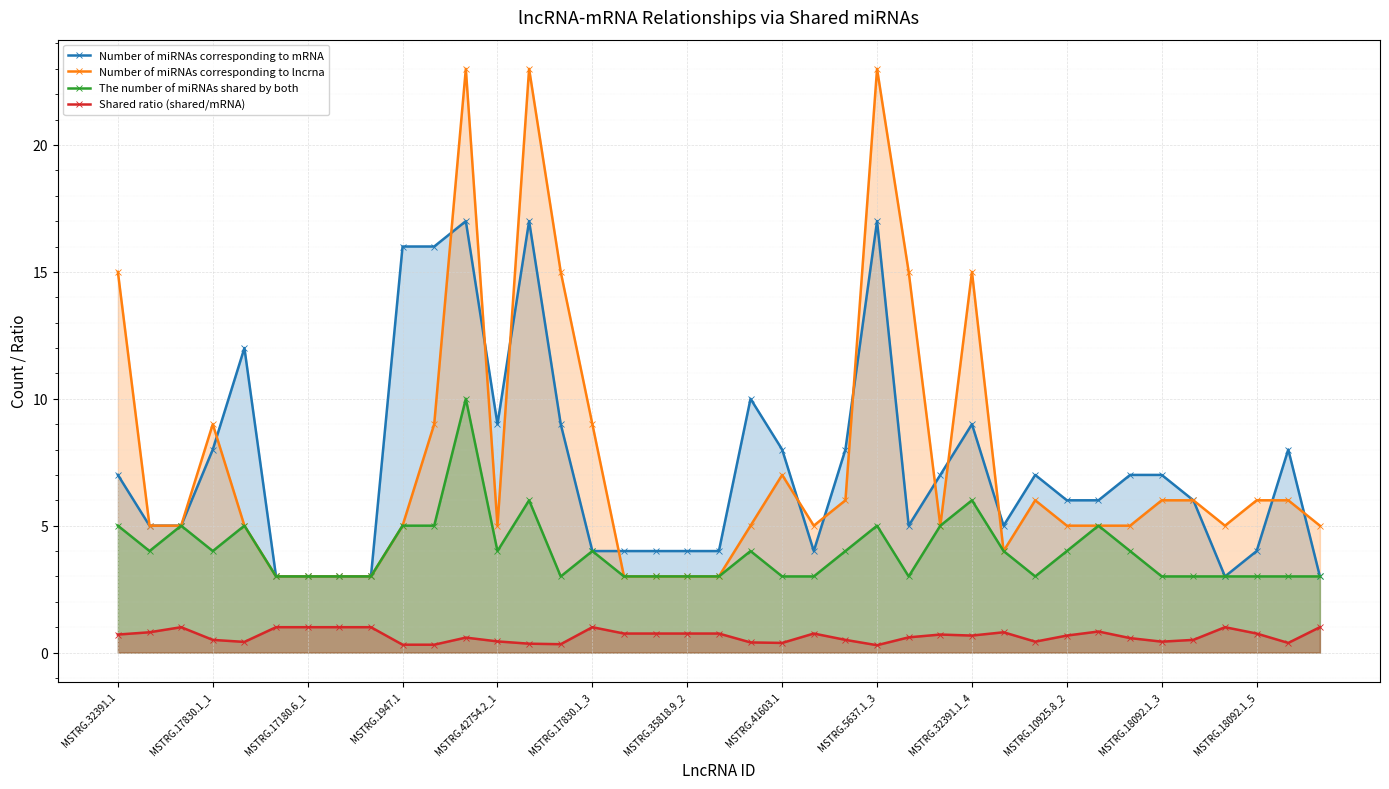

True or false: Shared ratio (shared/mRNA) has more than 1 points higher than both neighbors.

True